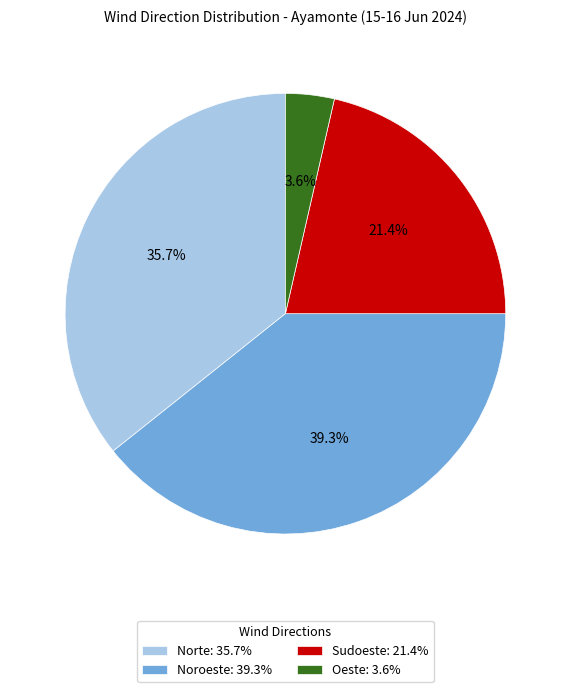

Rank the categories by value from highest to lowest.

Noroeste, Norte, Sudoeste, Oeste